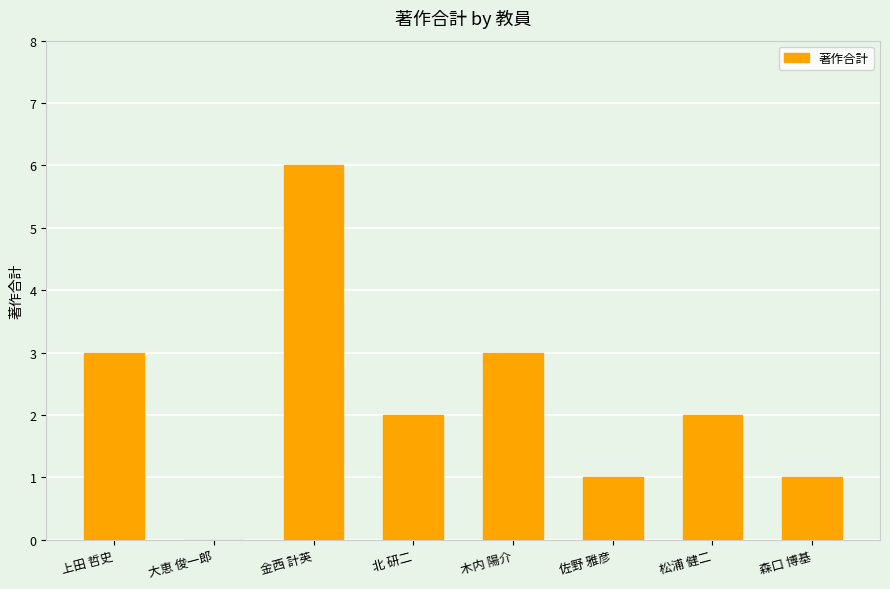

What is the greatest value displayed?

6